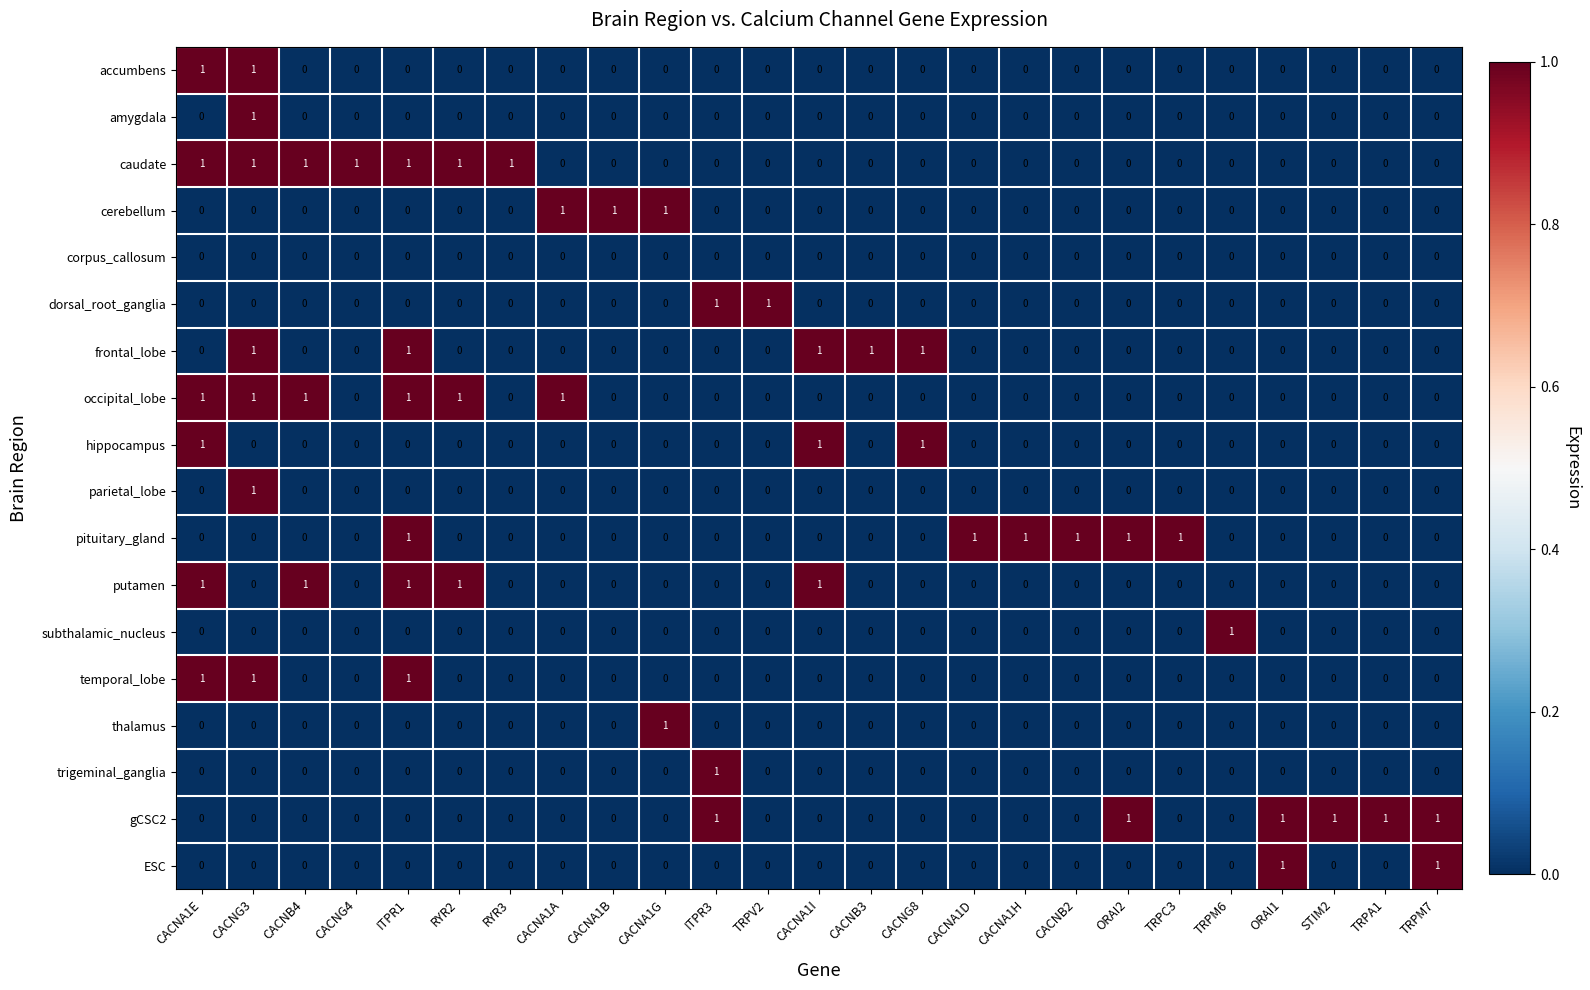

At how many categories does at least one series exceed 0?

25